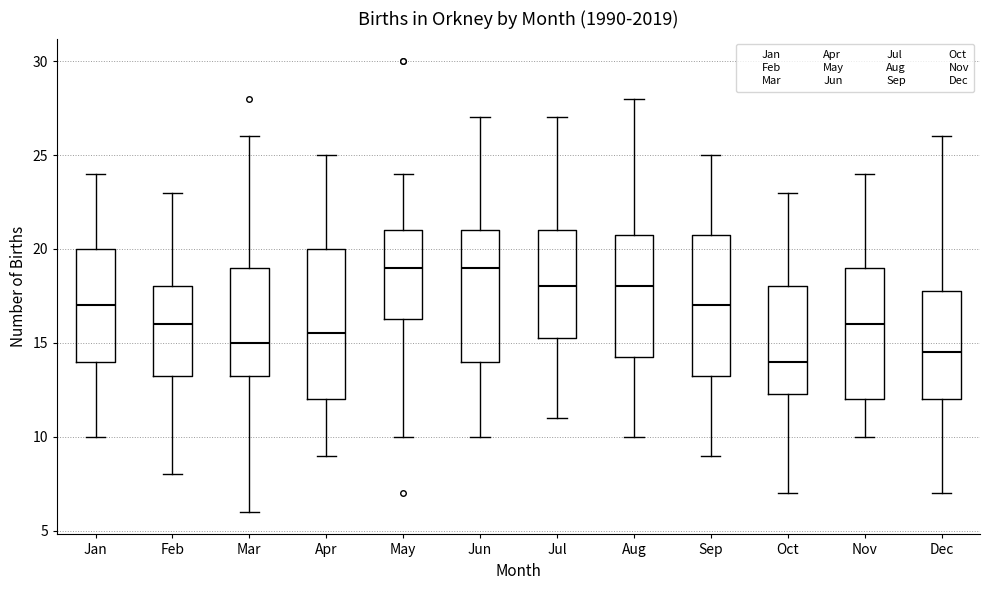

Reading left to right, transcribe this box plot: for each box, give where its median line is, the range the box spans, and where its two whiskers end, as read against the y-axis. The values are not printed on the chart, so give them approximately, as read against the axis.

Jan: median 17.0, box 14.0 to 20.0, whiskers 10.0 to 24.0
Feb: median 16.0, box 13.5 to 18.0, whiskers 8.0 to 23.0
Mar: median 15.0, box 13.5 to 19.0, whiskers 6.0 to 26.0
Apr: median 15.5, box 12.0 to 20.0, whiskers 9.0 to 25.0
May: median 19.0, box 16.5 to 21.0, whiskers 10.0 to 24.0
Jun: median 19.0, box 14.0 to 21.0, whiskers 10.0 to 27.0
Jul: median 18.0, box 15.5 to 21.0, whiskers 11.0 to 27.0
Aug: median 18.0, box 14.5 to 21.0, whiskers 10.0 to 28.0
Sep: median 17.0, box 13.5 to 21.0, whiskers 9.0 to 25.0
Oct: median 14.0, box 12.5 to 18.0, whiskers 7.0 to 23.0
Nov: median 16.0, box 12.0 to 19.0, whiskers 10.0 to 24.0
Dec: median 14.5, box 12.0 to 18.0, whiskers 7.0 to 26.0